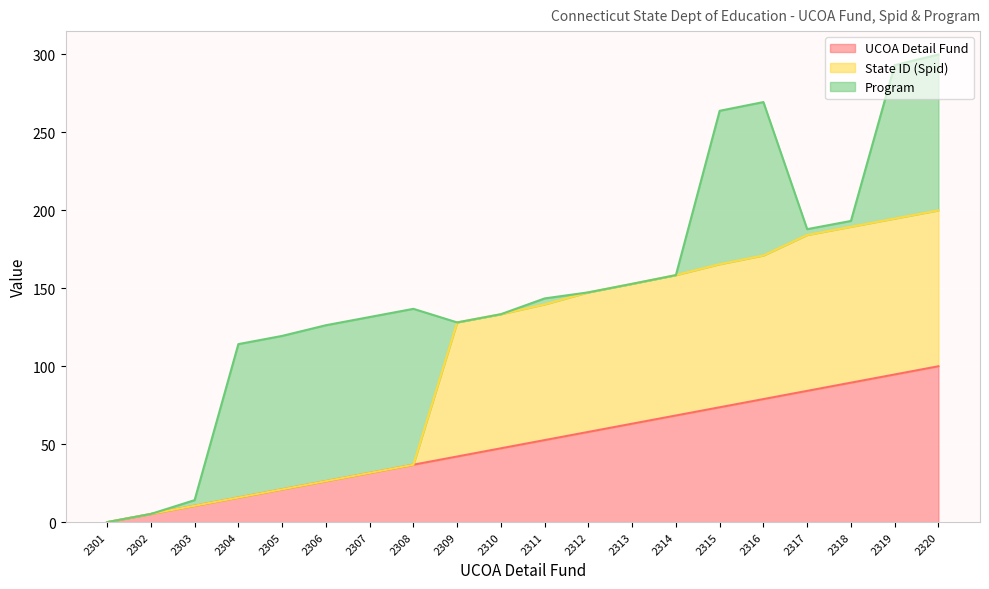

The value of UCOA Detail Fund at 2306 is 38.4. True or false?

False